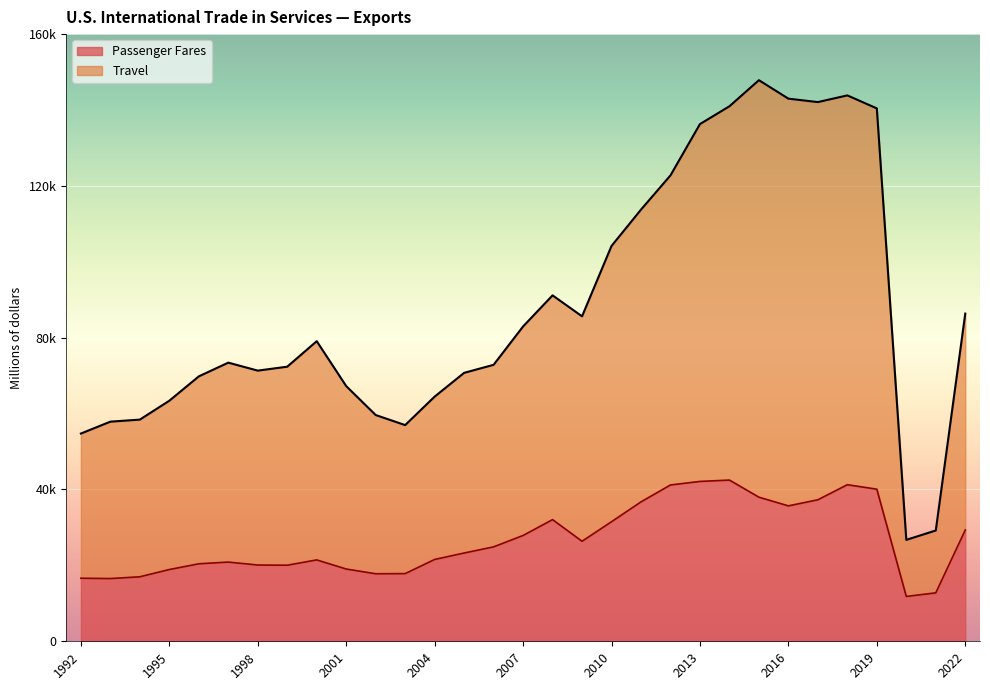

True or false: Travel and Passenger Fares intersect in this chart.

False